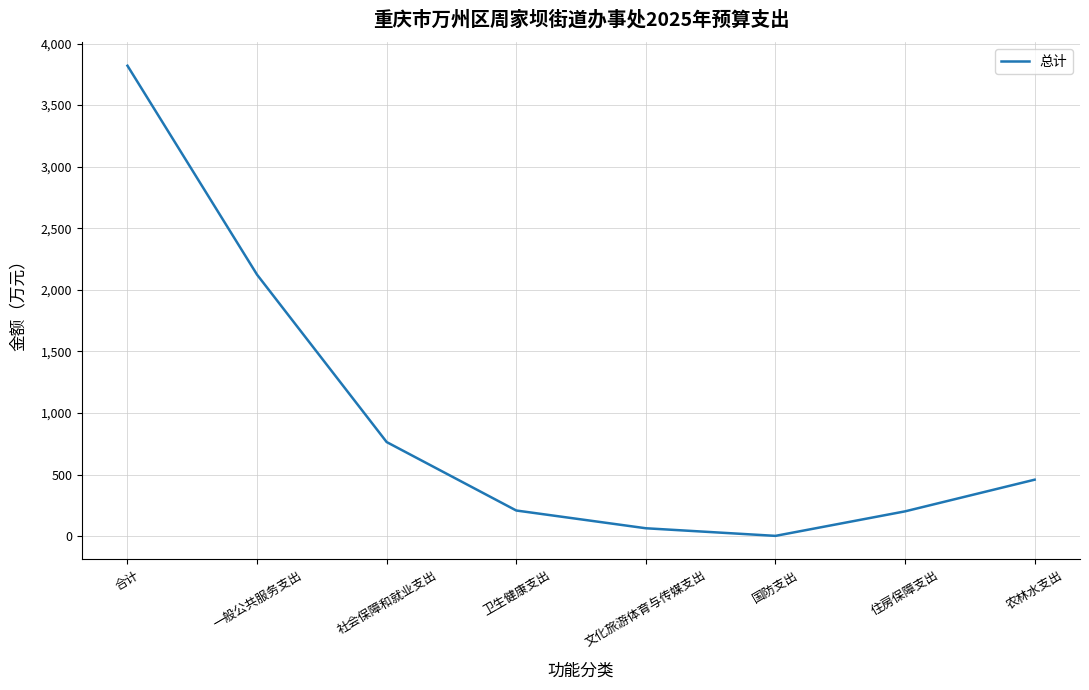

How many values are below 458?

4